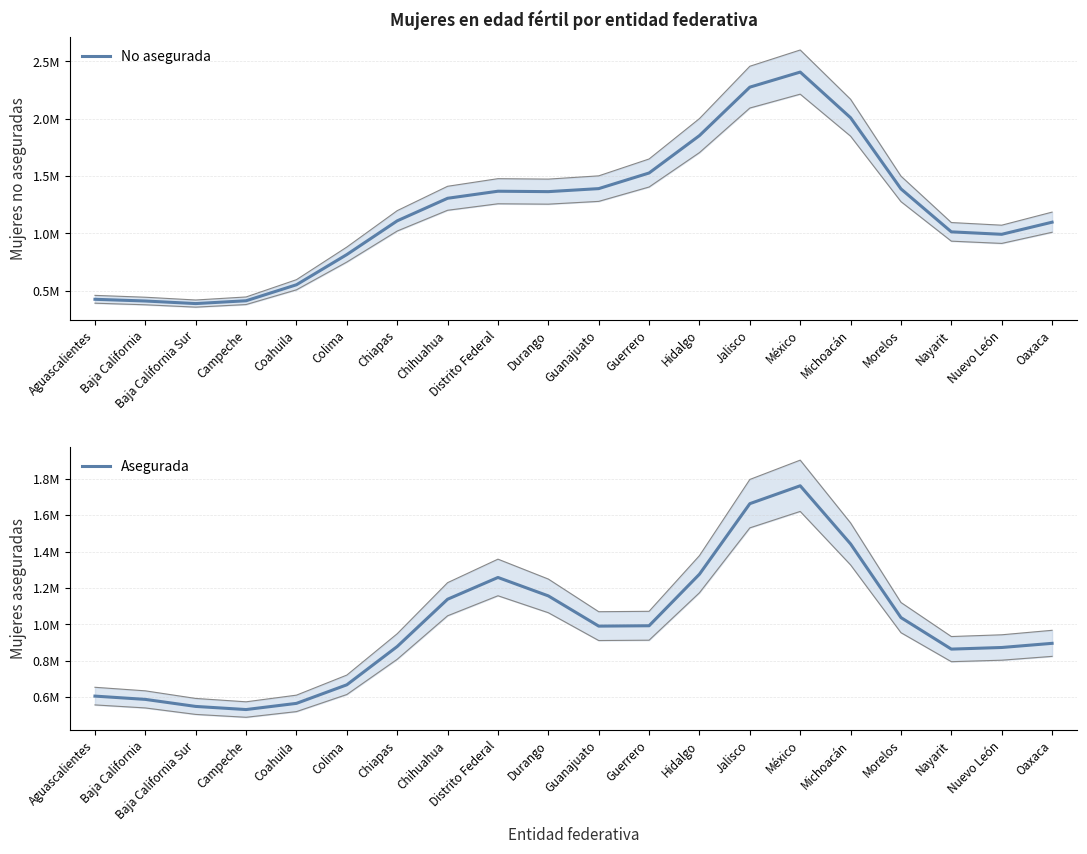

How many intersections are there between Asegurada and No asegurada?

1